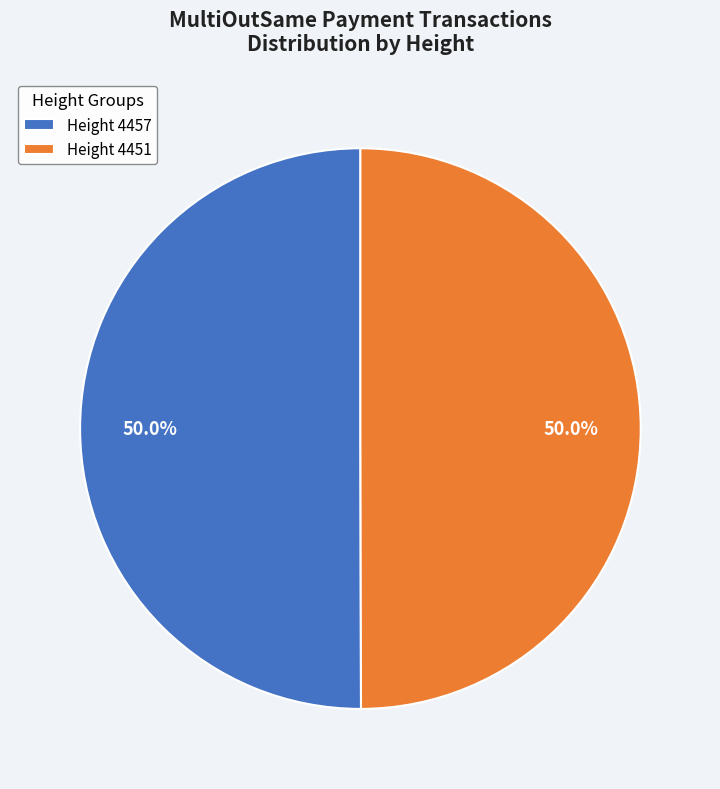

What is the ratio of the value at Height 4451 to the value at Height 4457?

1.0